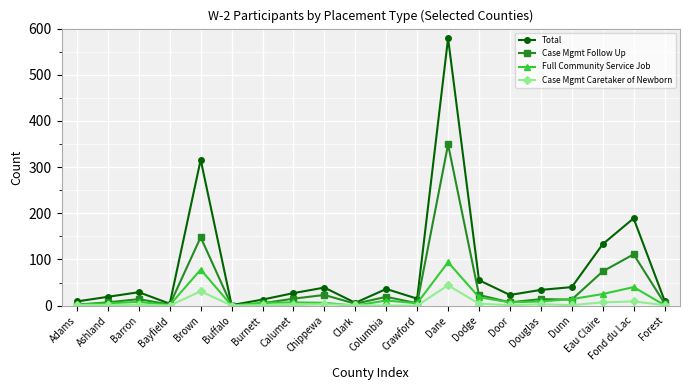

What position from the left is Buffalo?

6